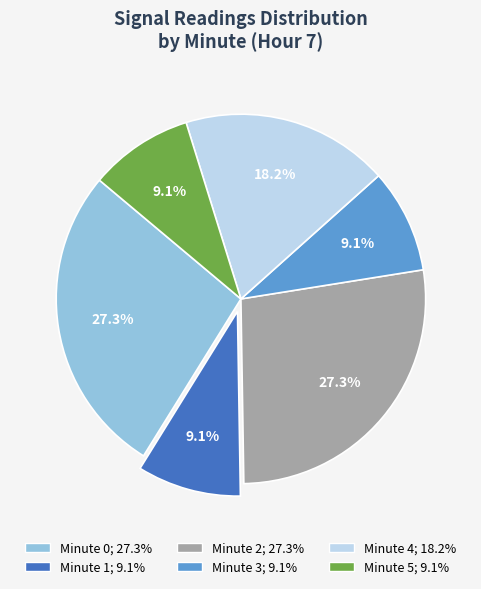

Approximately how many times larger is the value at Minute 3 compared to Minute 2?

0.3